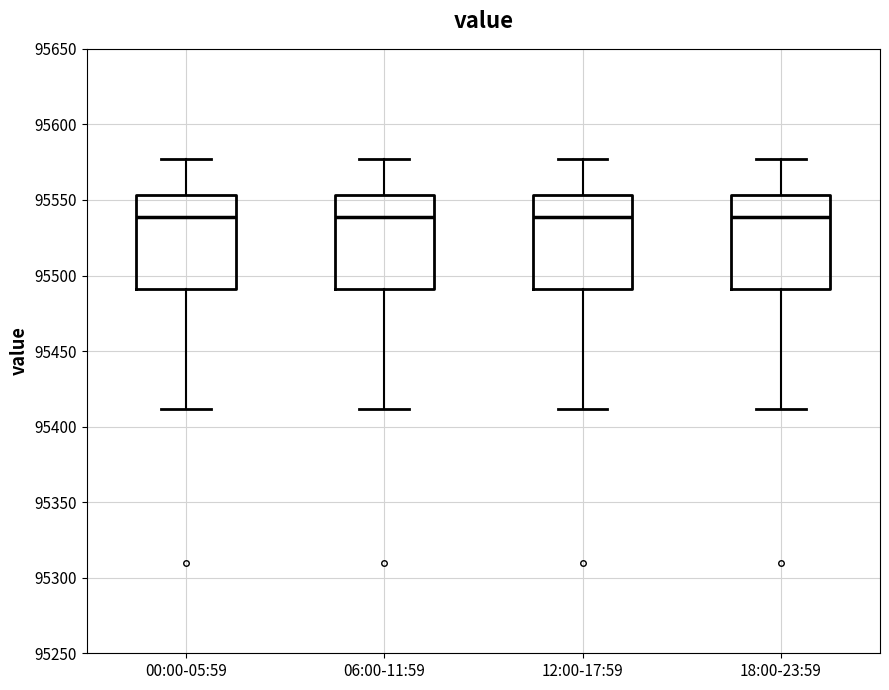

Reading left to right, transcribe this box plot: for each box, give where its median line is, the range the box spans, and where its two whiskers end, as read against the y-axis. The values are not printed on the chart, so give them approximately, as read against the axis.

00:00-05:59: median 95540, box 95490 to 95555, whiskers 95410 to 95575
06:00-11:59: median 95540, box 95490 to 95555, whiskers 95410 to 95575
12:00-17:59: median 95540, box 95490 to 95555, whiskers 95410 to 95575
18:00-23:59: median 95540, box 95490 to 95555, whiskers 95410 to 95575